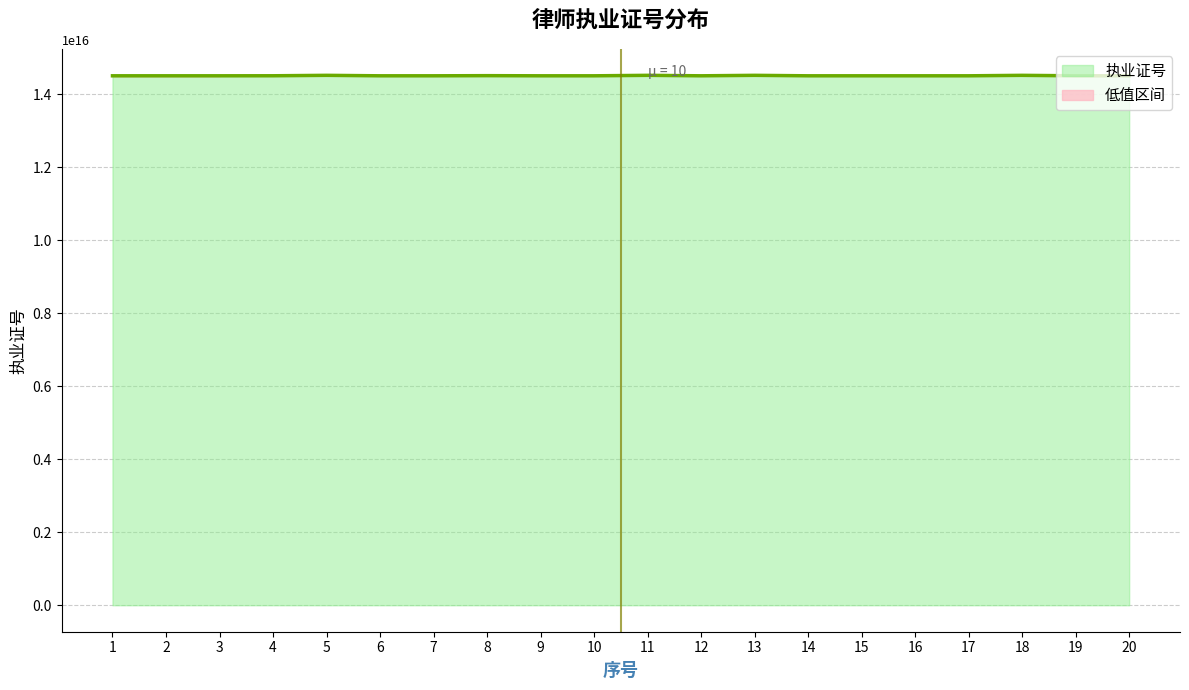

Reading left to right, list all the values displayed in this chart.

1=14501201610653596	2=14501201310616400	3=14501201110362780	4=14502201910154950	5=14514201310298508	6=14501199911761564	7=14501201411933672	8=14505201411493868	9=14501200210544204	10=14501201511488118	11=14514200610324240	12=14501200710549006	13=14514201860049256	14=14501201910080512	15=14501201970106040	16=14501200911133276	17=14501201410645512	18=14514200810728360	19=14501201610745432	20=14501200610755344